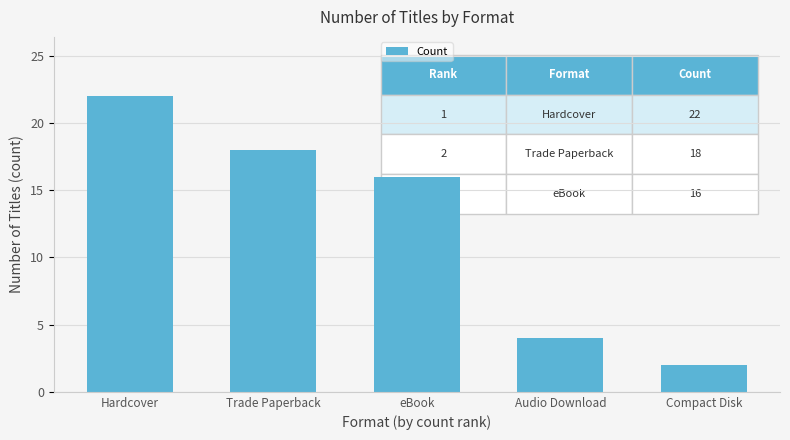

What is the label of the 3rd bar from the right?

eBook